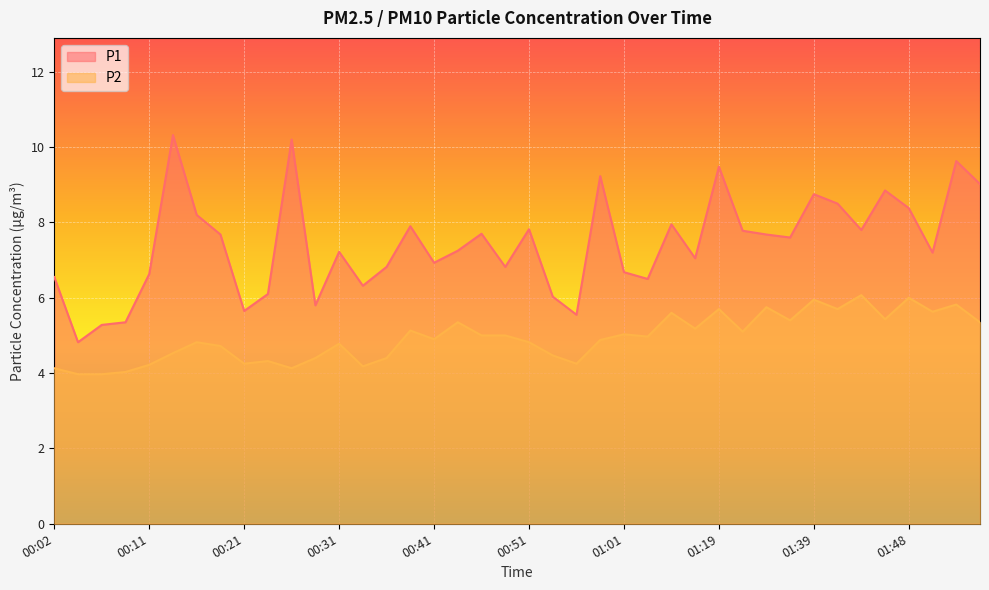

Is the value of P2 at 00:02 greater than the value of P1 at 00:51?

No